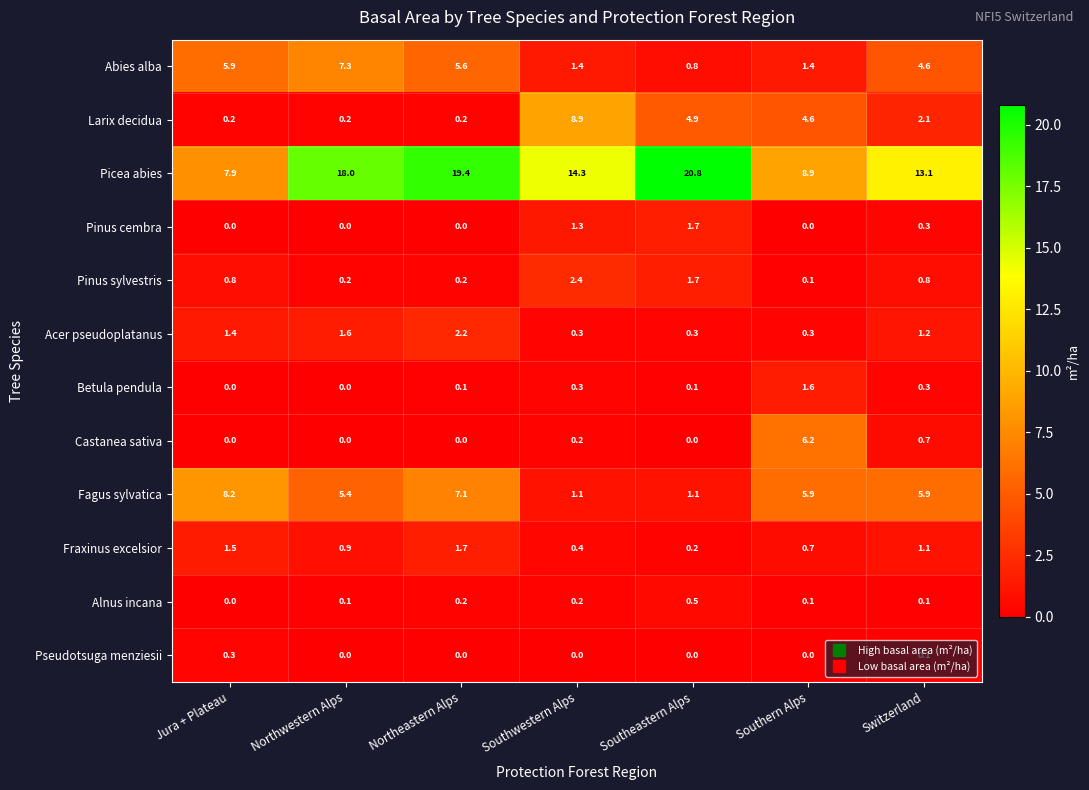

Which series has the largest total across all categories?

Picea abies